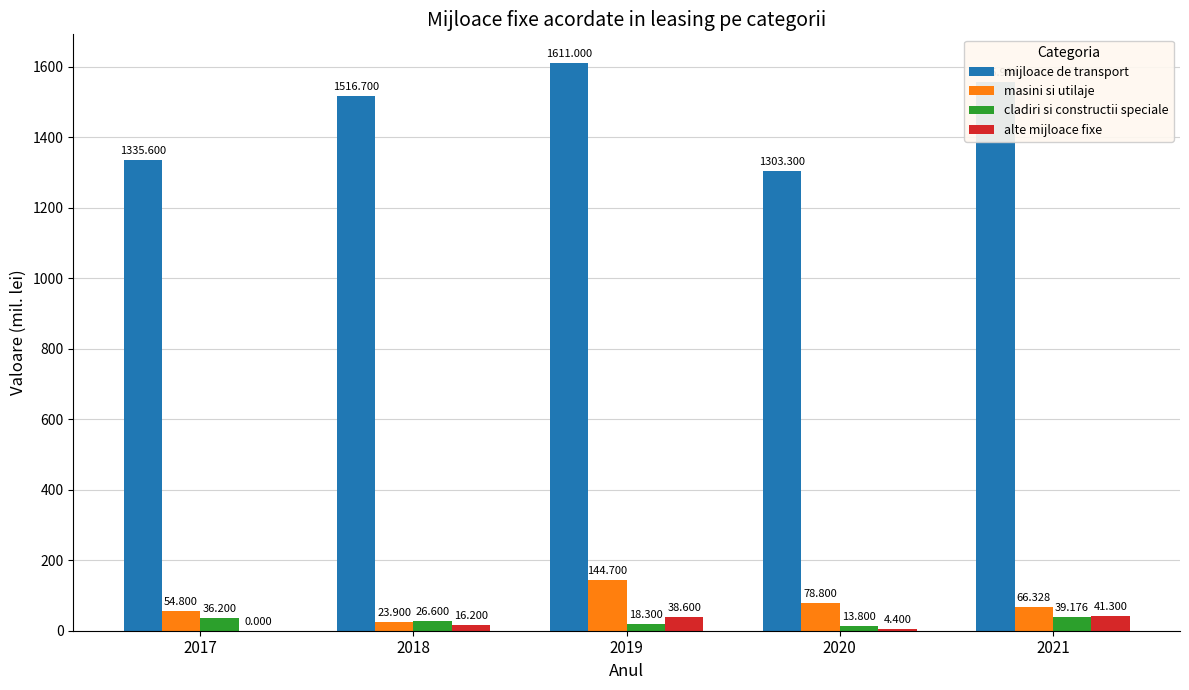

What is the difference between the alte mijloace fixe values at 2017 and 2018?

16.2